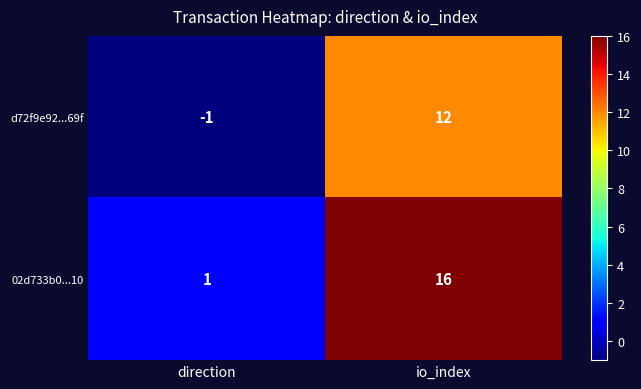

Which series has the largest total across all categories?

02d733b0...10